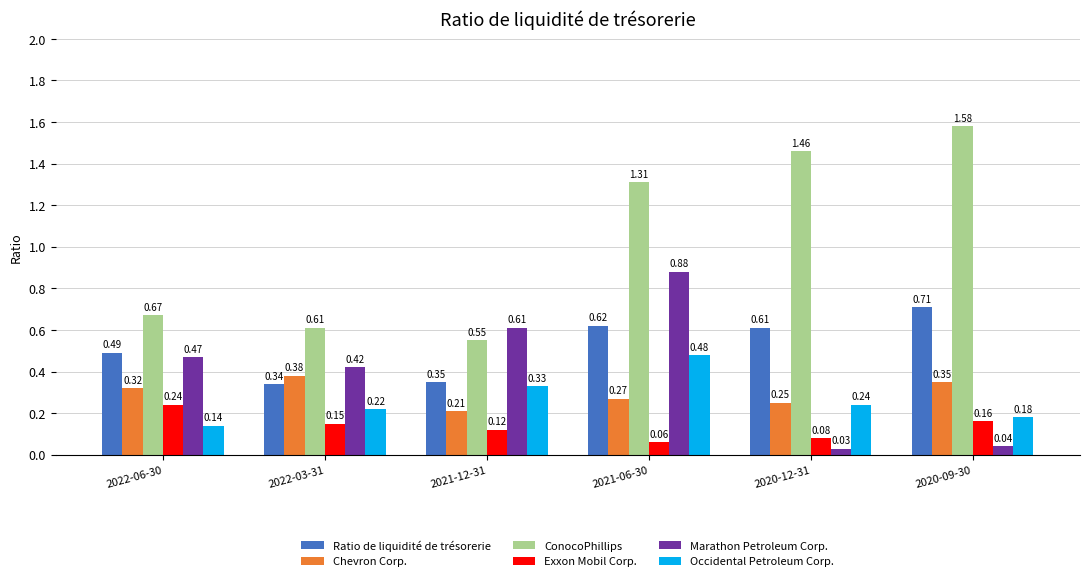

What are all the series names shown in the legend?

Ratio de liquidité de trésorerie, Chevron Corp., ConocoPhillips, Exxon Mobil Corp., Marathon Petroleum Corp., Occidental Petroleum Corp.